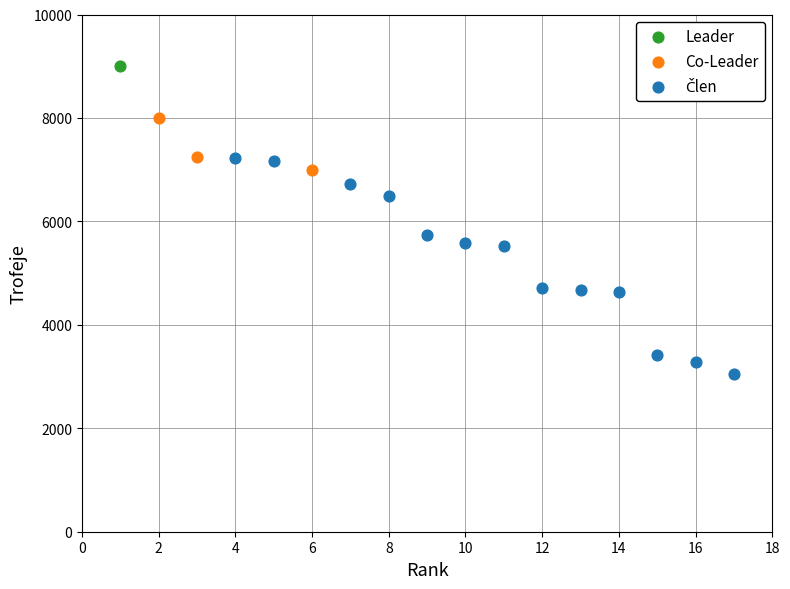

Which series contains the highest Y value?

Leader